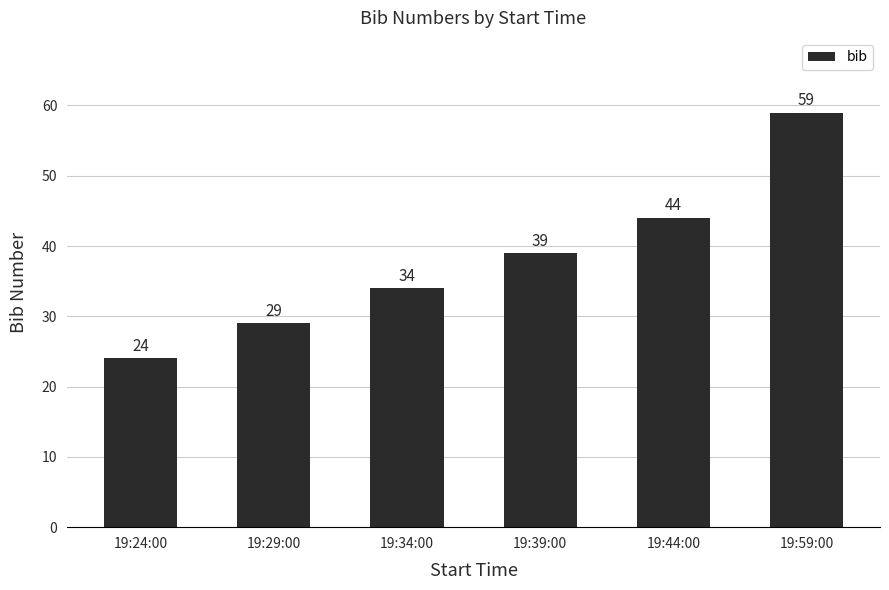

What is the minimum value shown in the chart?

24